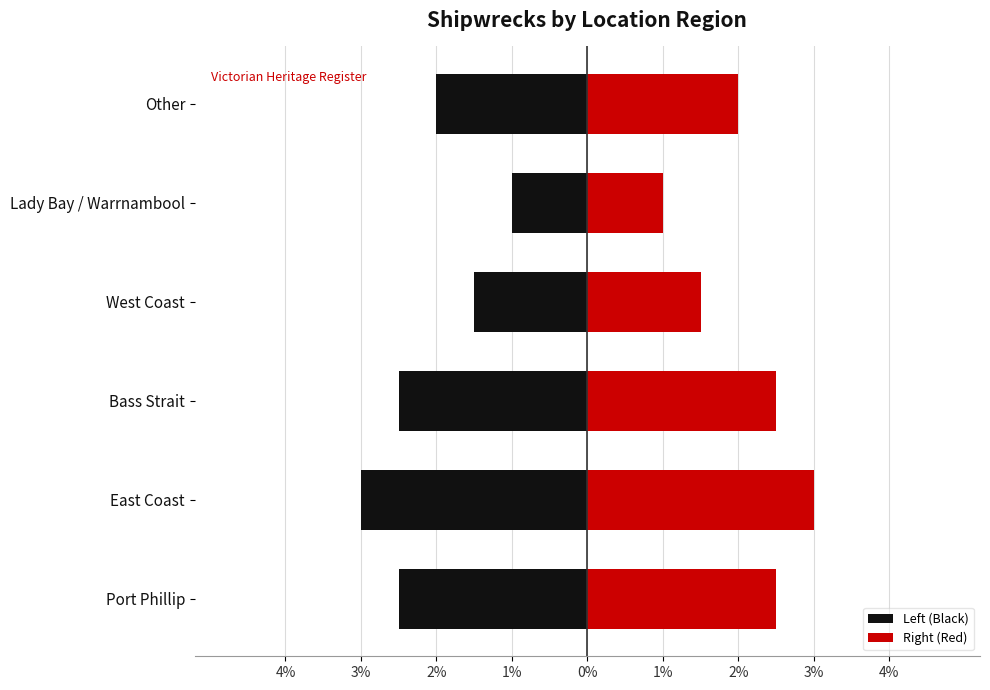

True or false: Right (Red) has a value of 0.8 at Other.

False